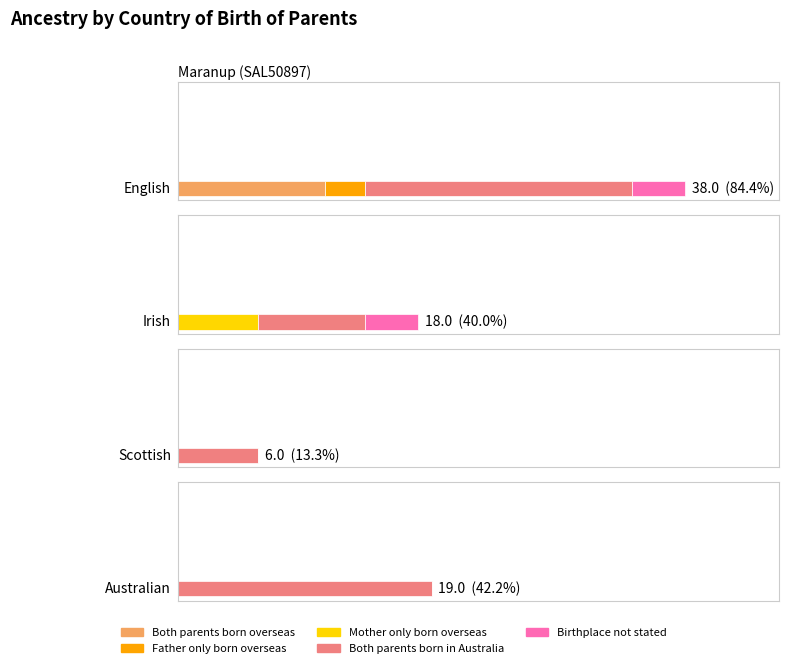

Reading left to right, what are all the values shown in this chart?

Both parents born overseas: 11	0	0	0
Father only born overseas: 3	0	0	0
Mother only born overseas: 0	6	0	0
Both parents born in Australia: 20	8	6	19
Birthplace not stated: 4	4	0	0